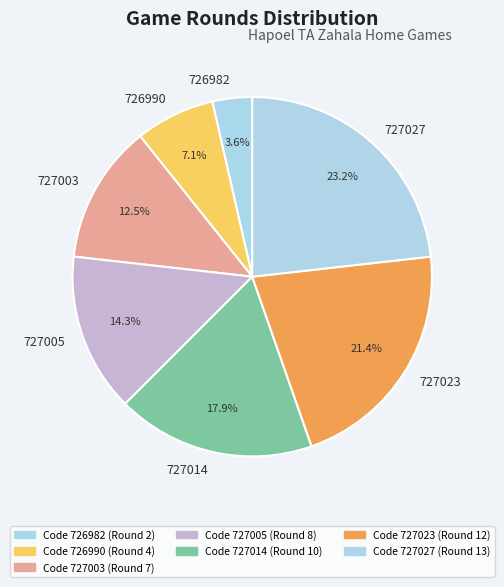

Is it true that 727014 is 7% of the pie?

False